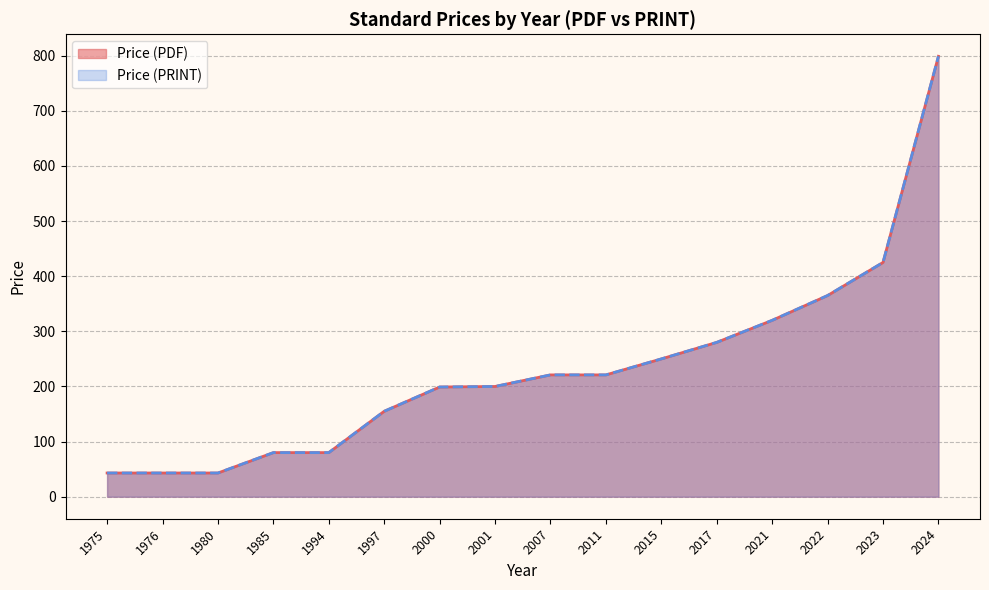

Which series changed the most between 1997 and 2017?

Price (PDF)